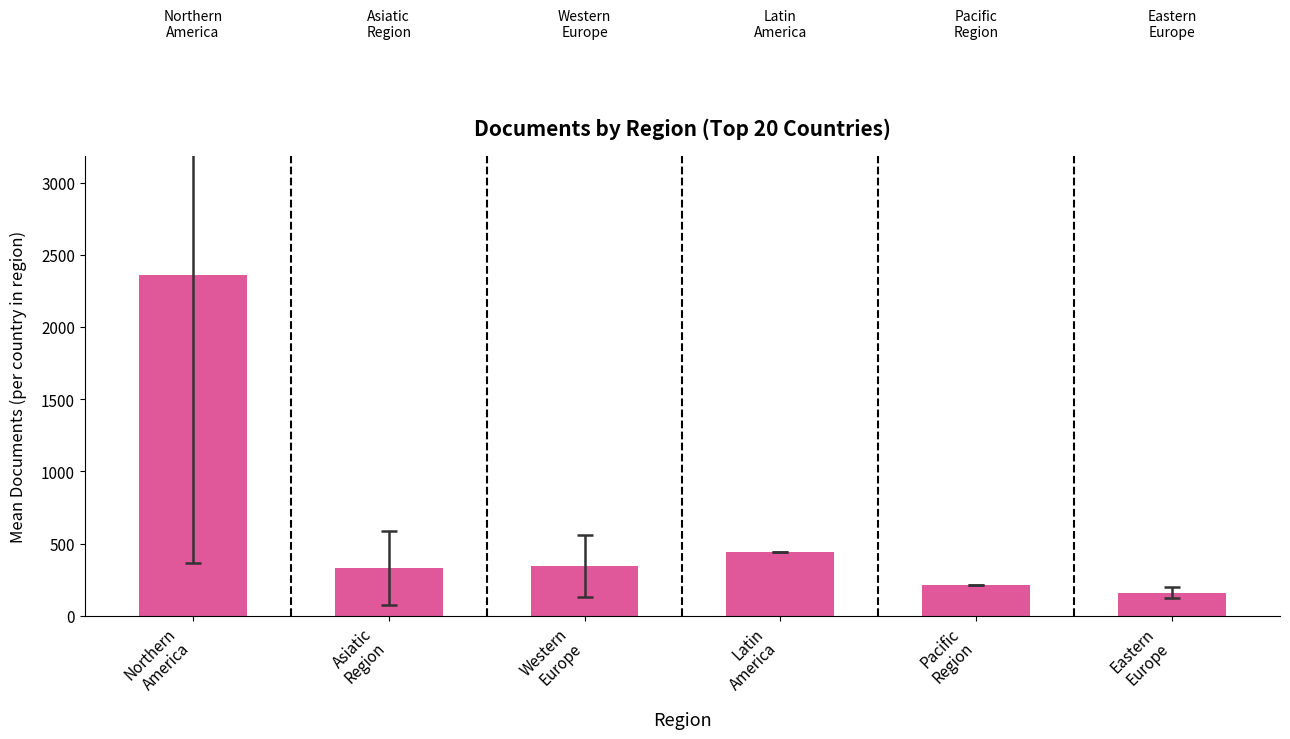

What is the average value?

641.1